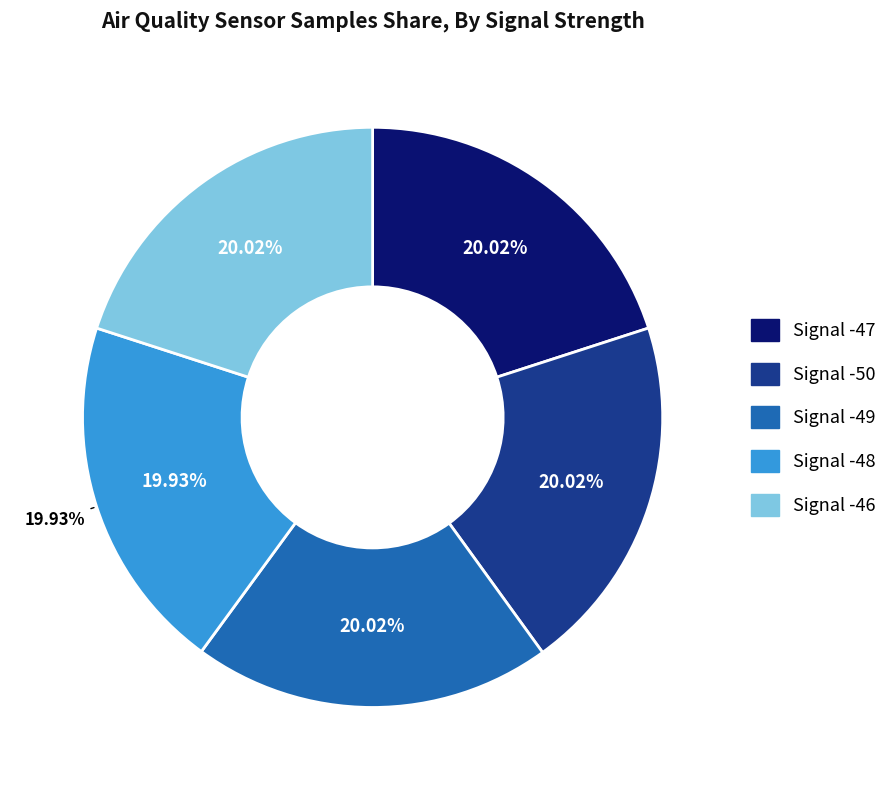

Does Signal -50 account for over 50% of the chart?

No